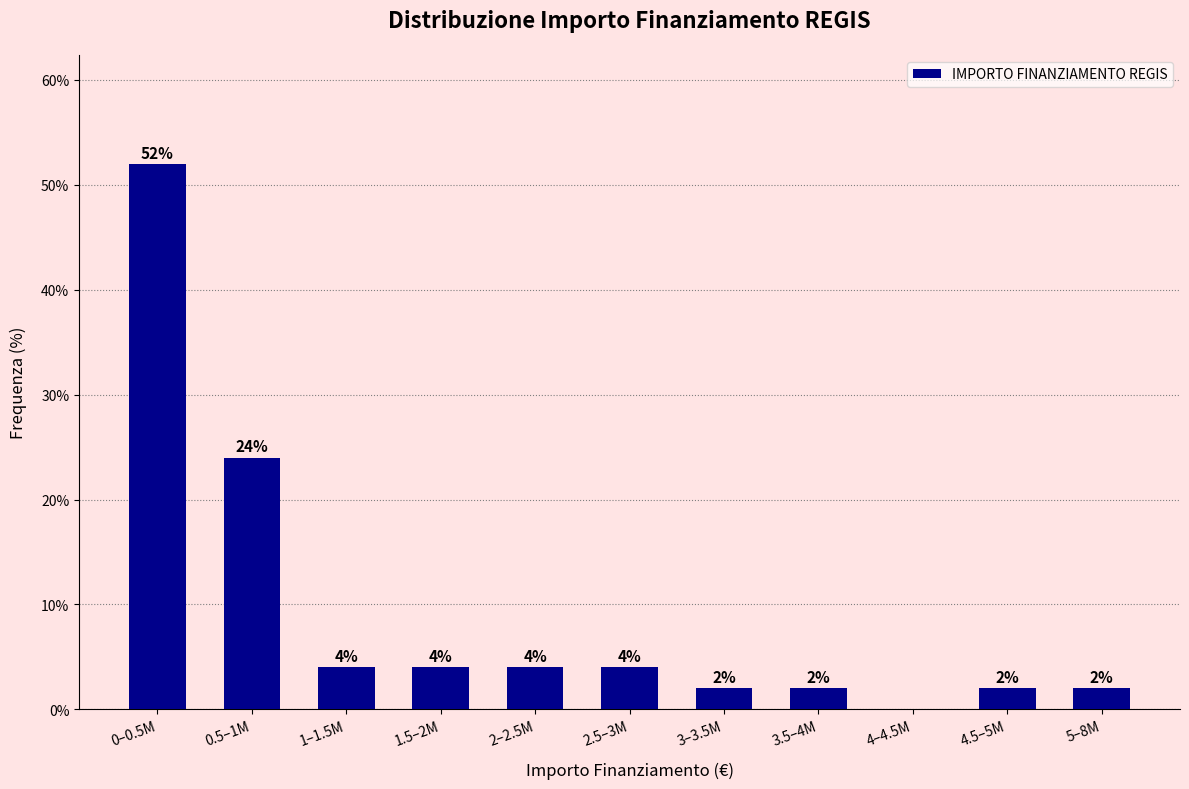

Reading right to left, extract all data points from this chart.

5–8M=2	4.5–5M=2	4–4.5M=0	3.5–4M=2	3–3.5M=2	2.5–3M=4	2–2.5M=4	1.5–2M=4	1–1.5M=4	0.5–1M=24	0–0.5M=52